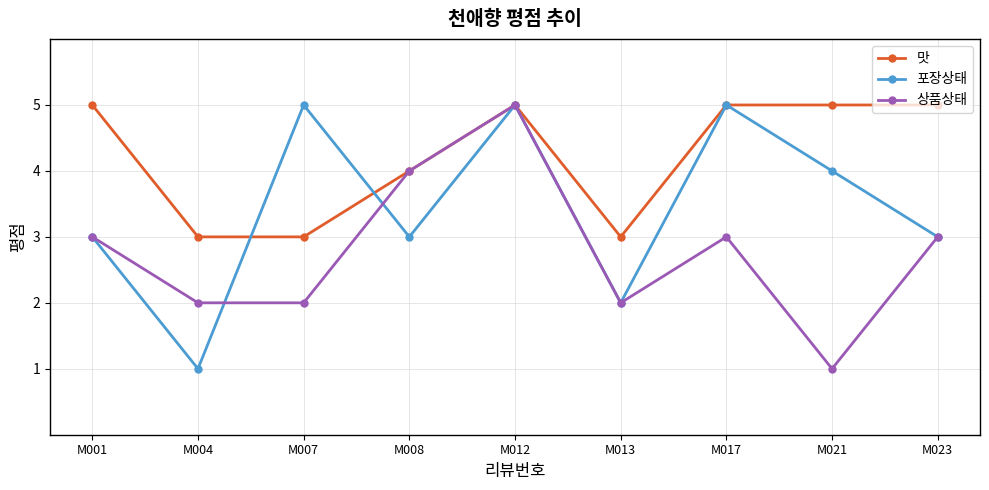

What is the difference between the highest and lowest values at M007?

3